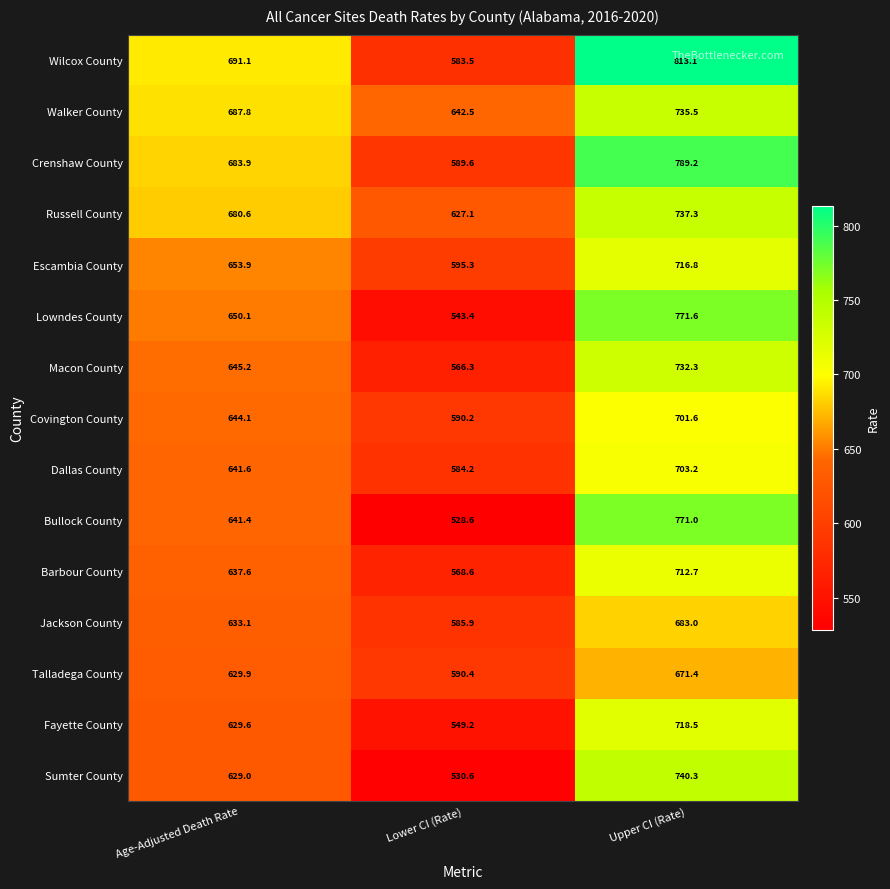

What is the difference between the maximum and minimum values in the Macon County series?

166.0